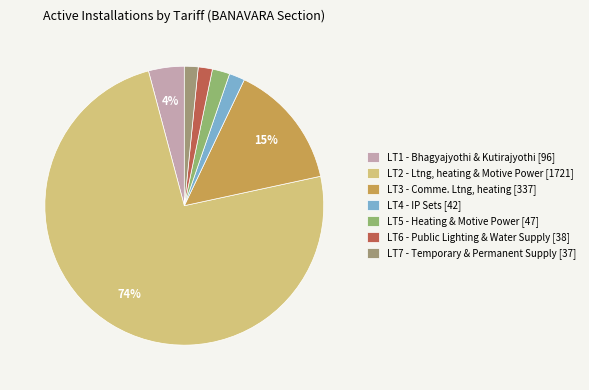

The LT2 slice represents 62% of the pie. True or false?

False